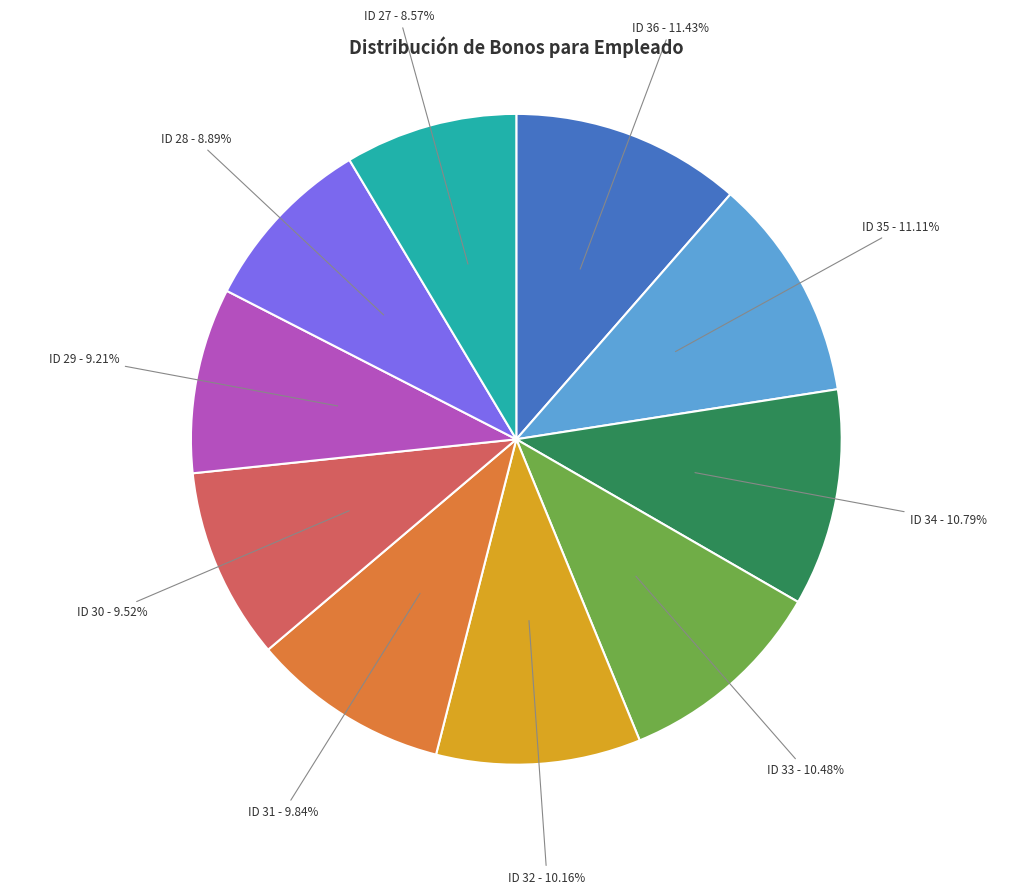

Is there any slice that represents more than half of the pie?

No